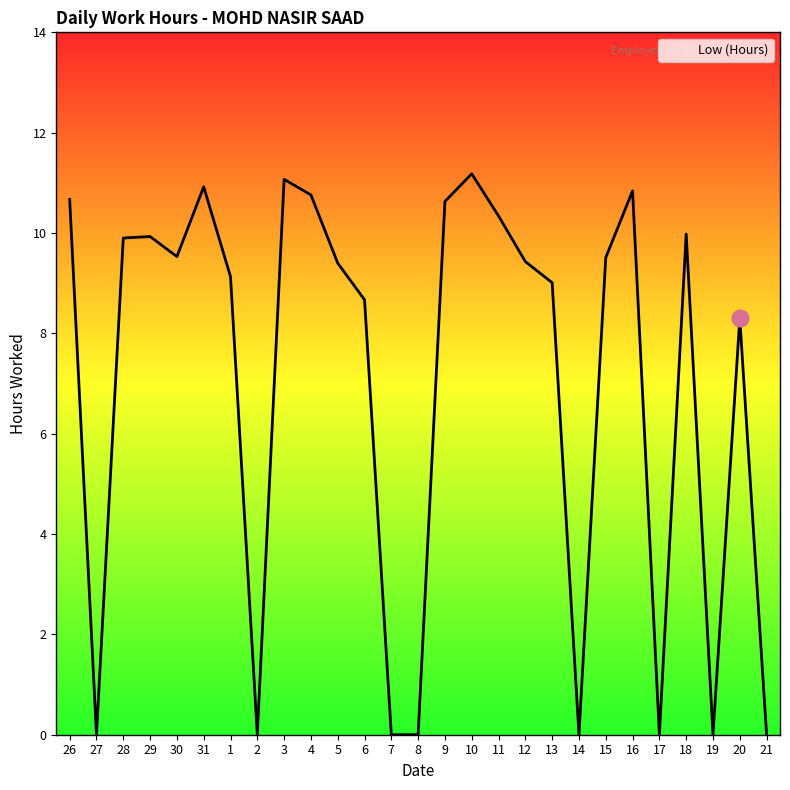

Where does the data first go above 9?

26